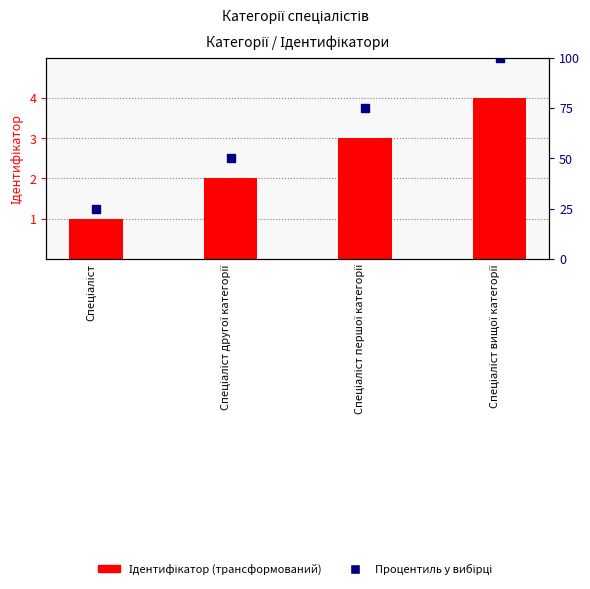

The Ідентифікатор series shows 5 at Спеціаліст першої категорії. True or false?

False